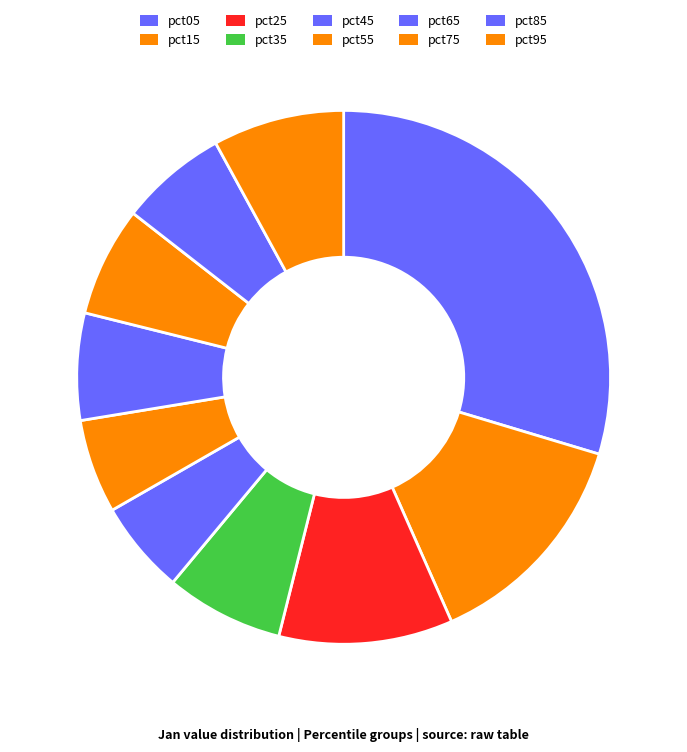

Rank the categories by value from lowest to highest.

pct45, pct55, pct65, pct85, pct75, pct35, pct95, pct25, pct15, pct05